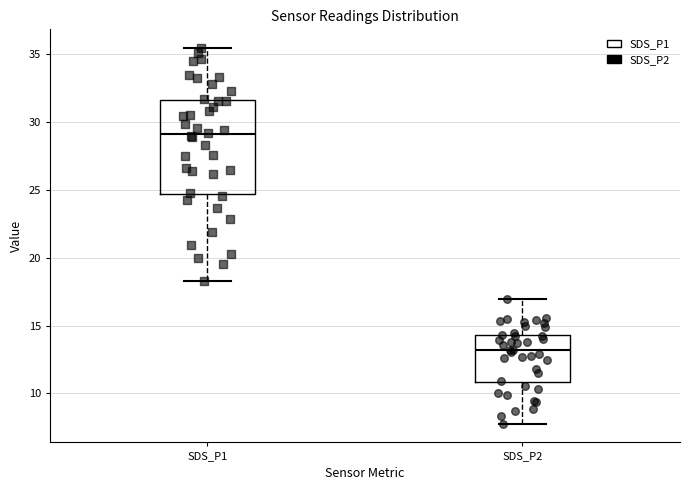

Reading left to right, transcribe this box plot: for each box, give where its median line is, the range the box spans, and where its two whiskers end, as read against the y-axis. The values are not printed on the chart, so give them approximately, as read against the axis.

SDS_P1: median 29.0, box 24.5 to 31.5, whiskers 18.5 to 35.5
SDS_P2: median 13.0, box 11.0 to 14.5, whiskers 8.0 to 17.0